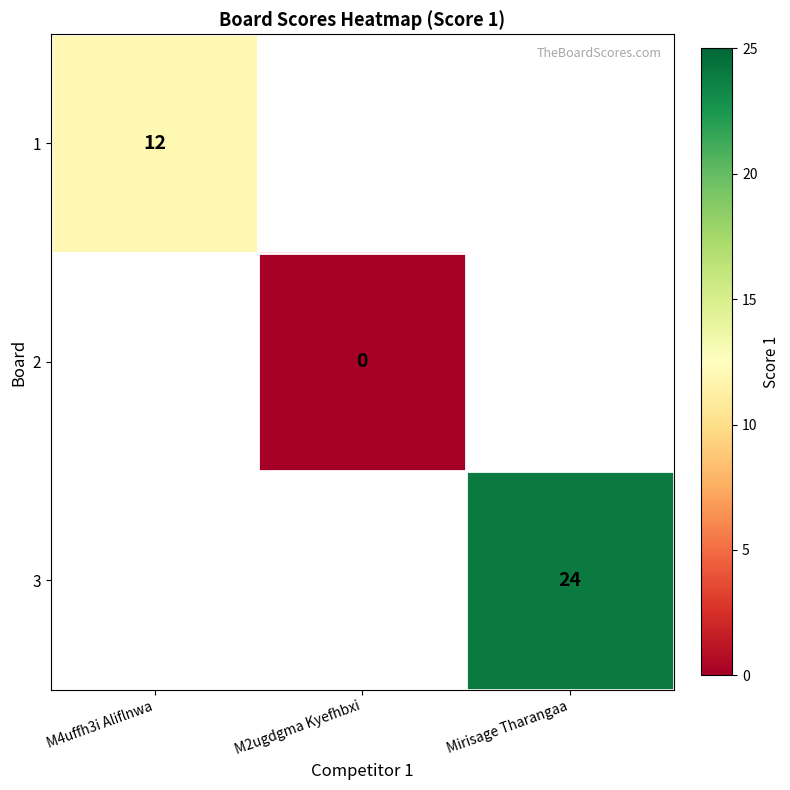

The value of 1 at M4uffh3i Aliflnwa is 12. True or false?

True